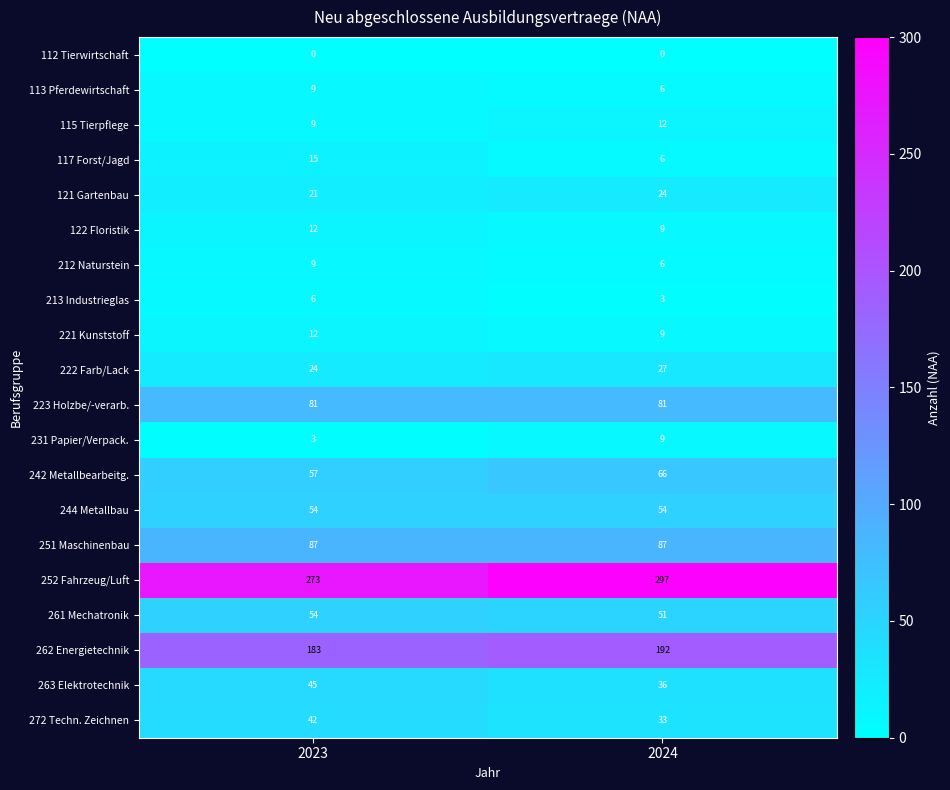

Which category has the highest value across all series?

2024